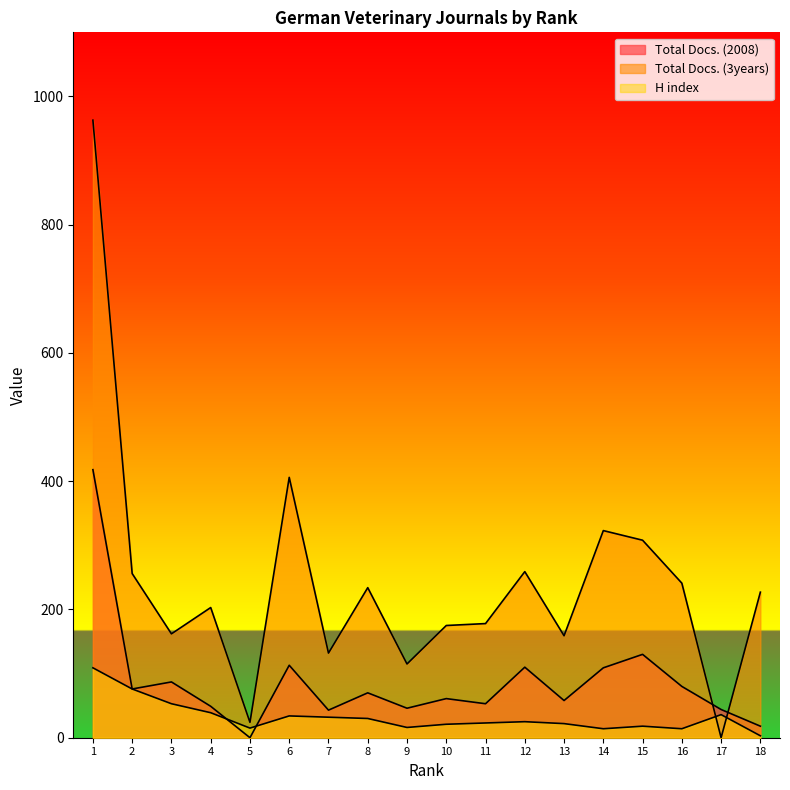

List the series in order of their overall mean, highest first.

Total Docs. (3years), Total Docs. (2008), H index